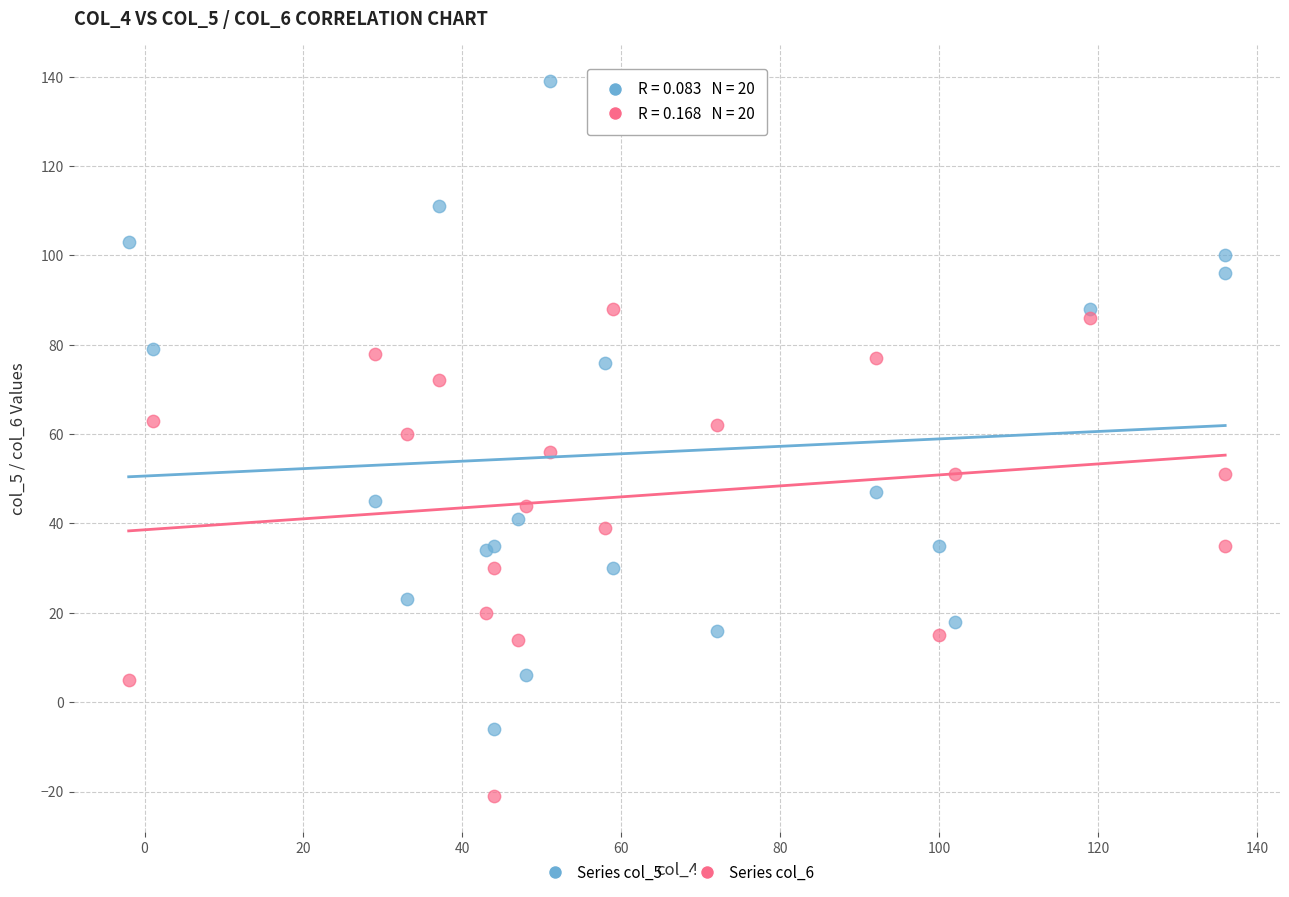

Which series has the widest spread of Y values?

Series col_5